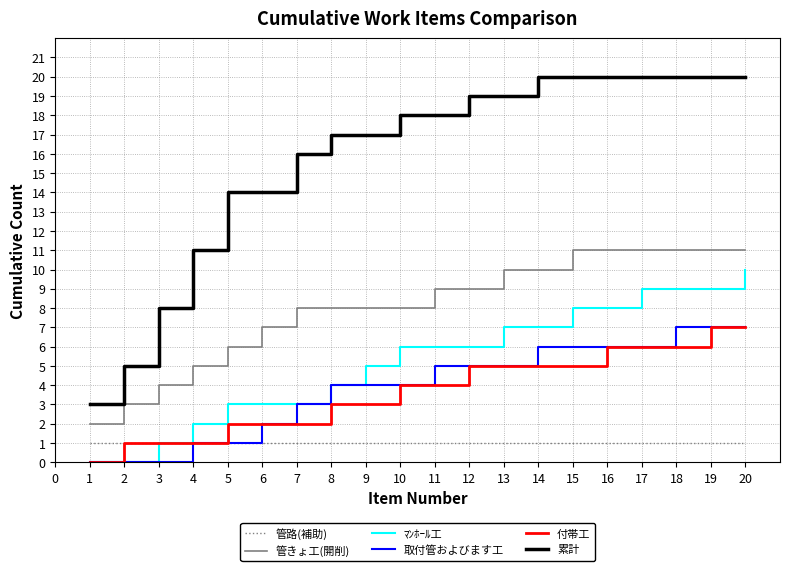

Which series has the largest range (max minus min)?

累計